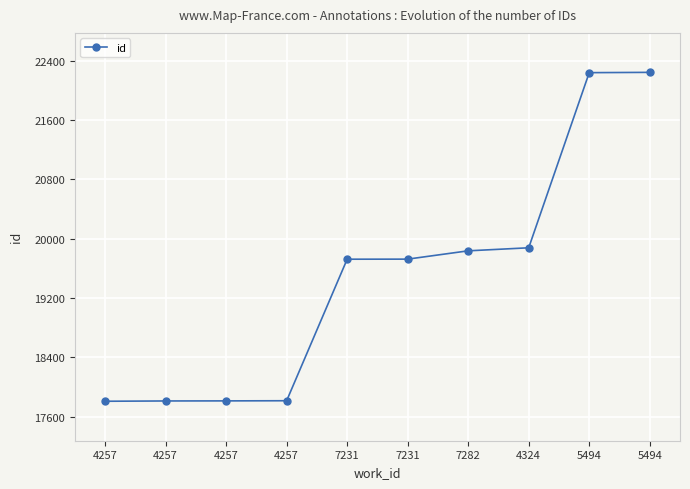

List the labels in order of value, smallest first.

4257, 4257, 4257, 4257, 7231, 7231, 7282, 4324, 5494, 5494